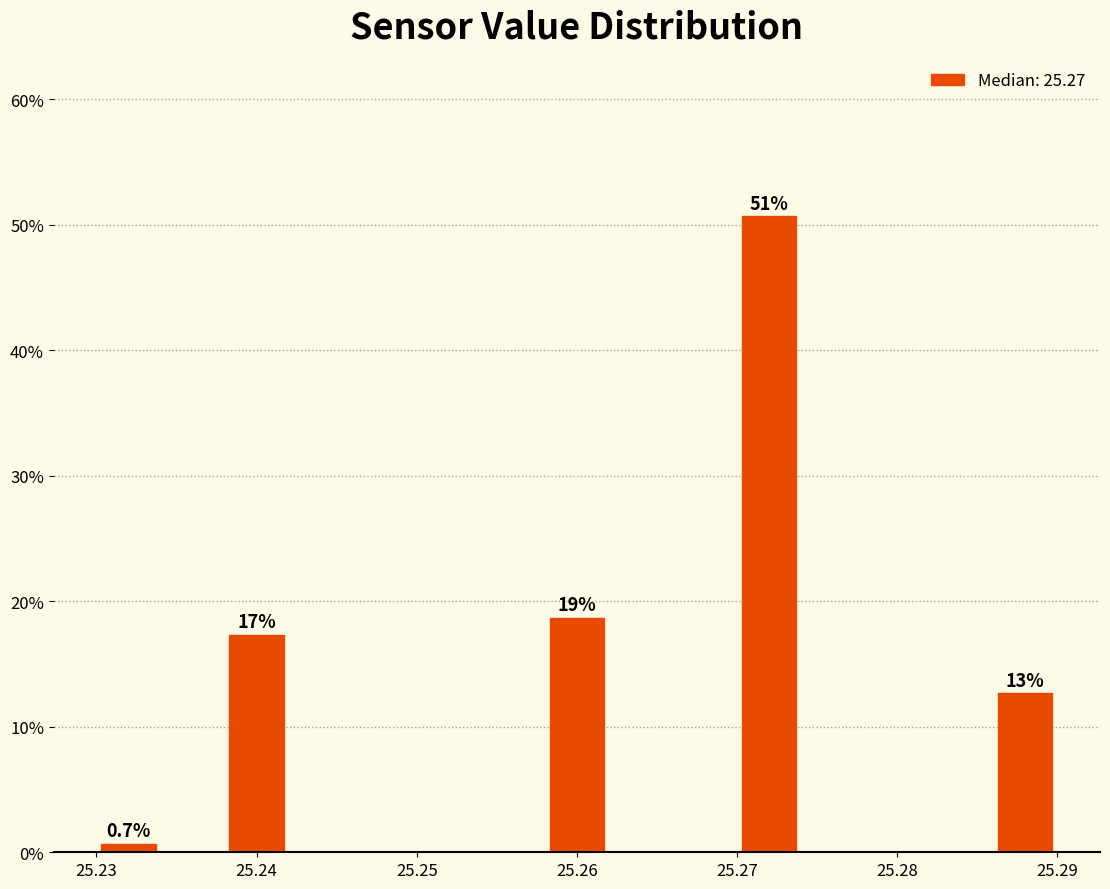

Over which range of the x-axis is the bar tallest?

25.270 to 25.274